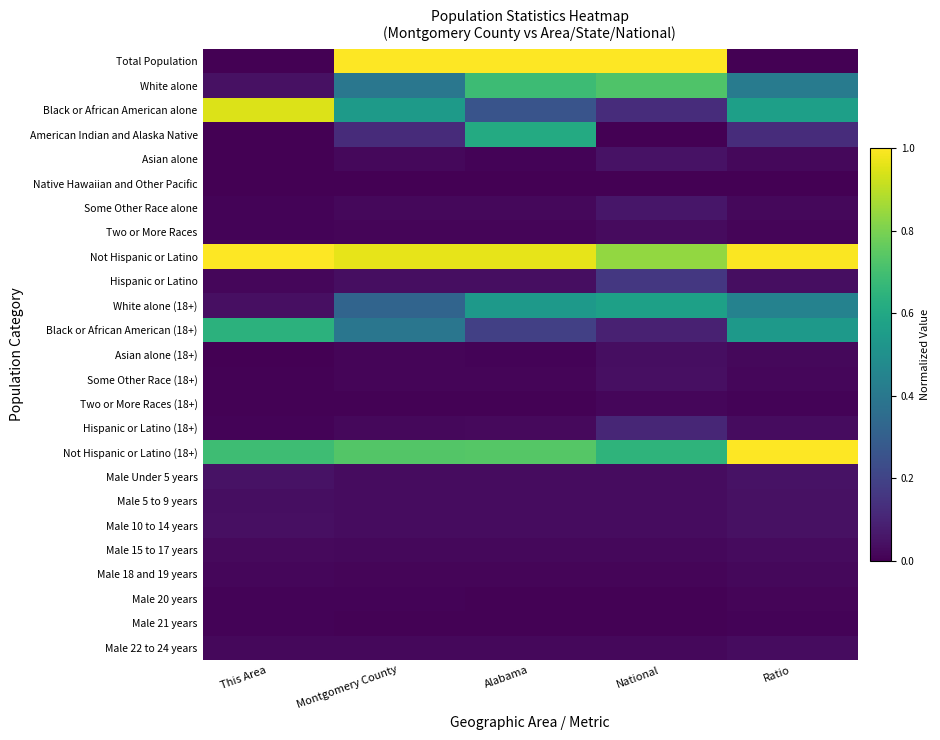

What is the spread (max minus min) of values at Alabama?

1.0